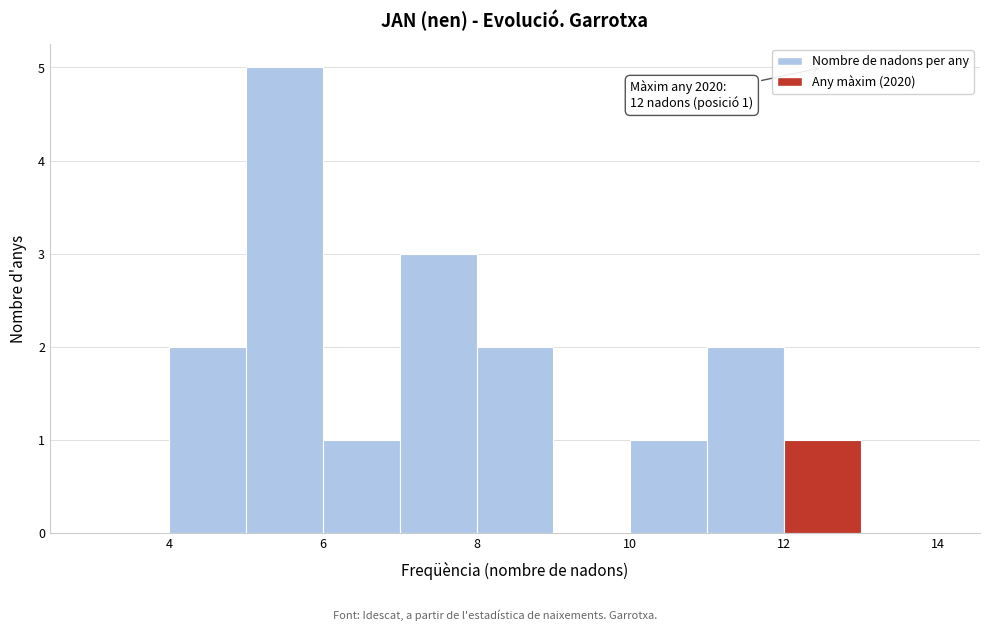

Over which range of the x-axis is the bar tallest?

5 to 6